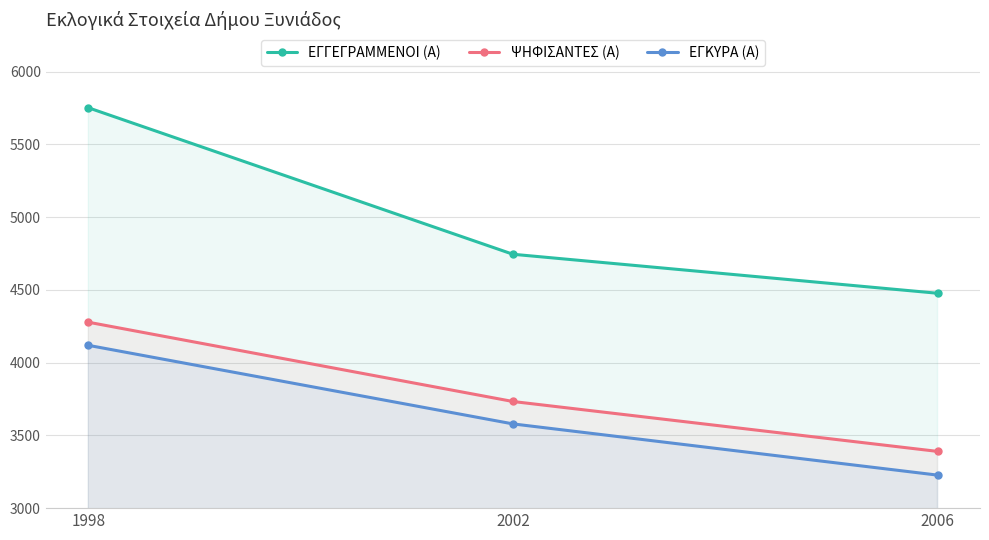

At which label does ΕΓΓΕΓΡΑΜΜΕΝΟΙ (Α) first exceed 4745?

1998